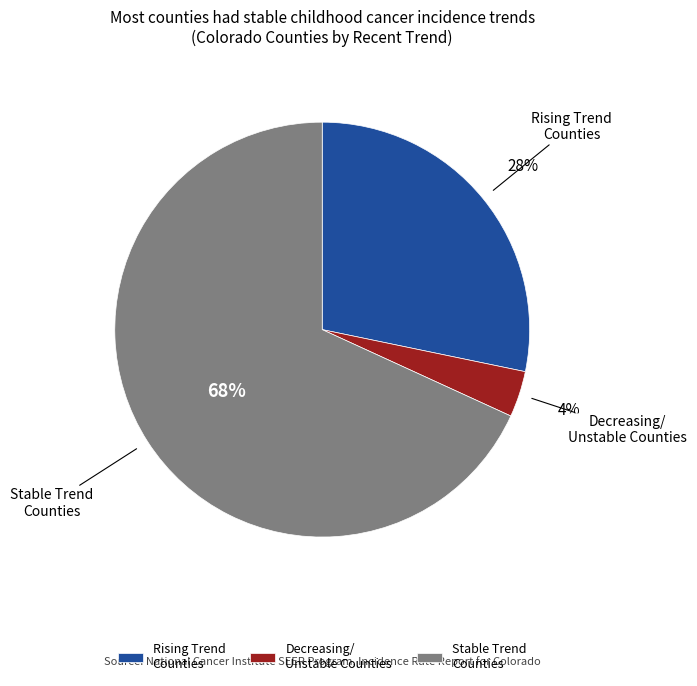

What is the majority slice?

Stable Trend Counties